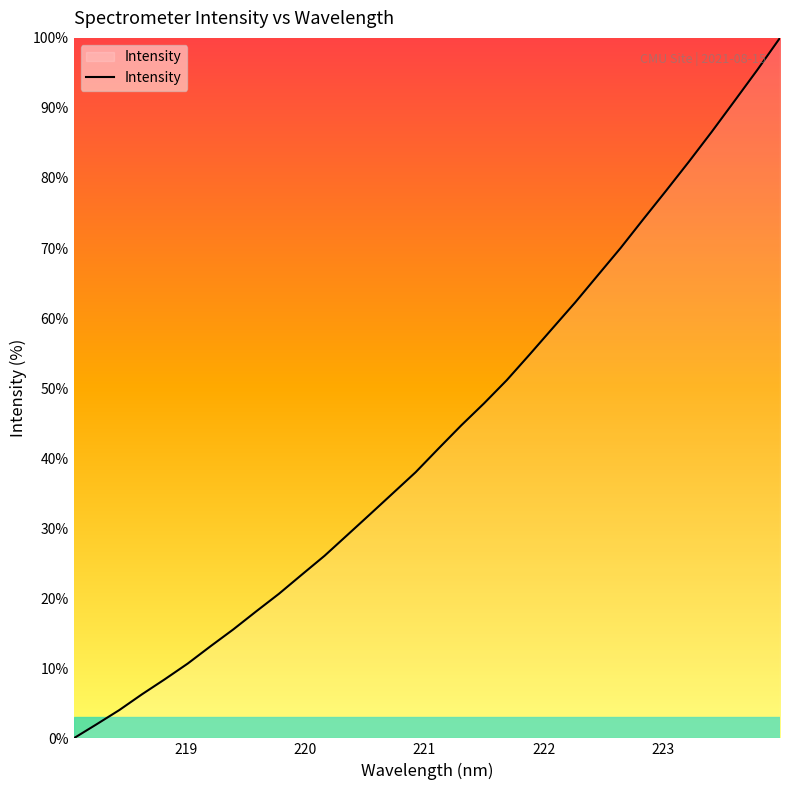

What is the difference between the maximum and minimum values?

100.0